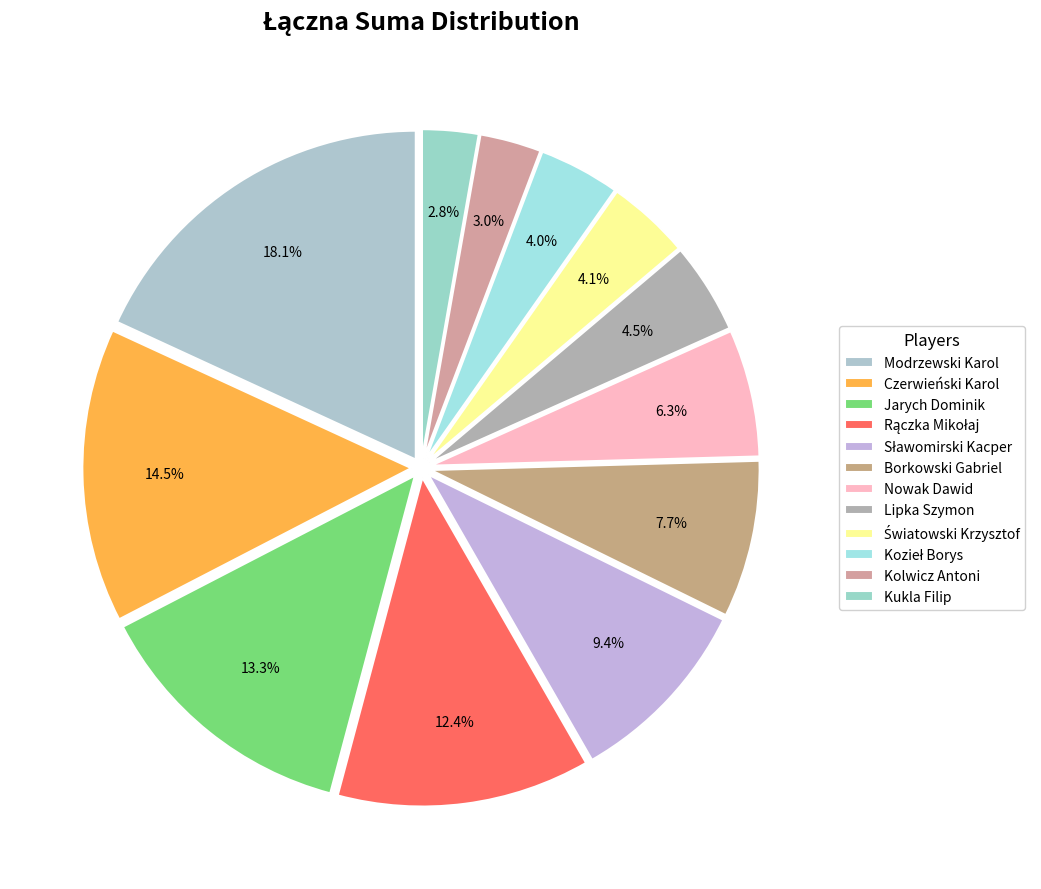

Which category has the smallest portion of the pie?

Kukla Filip